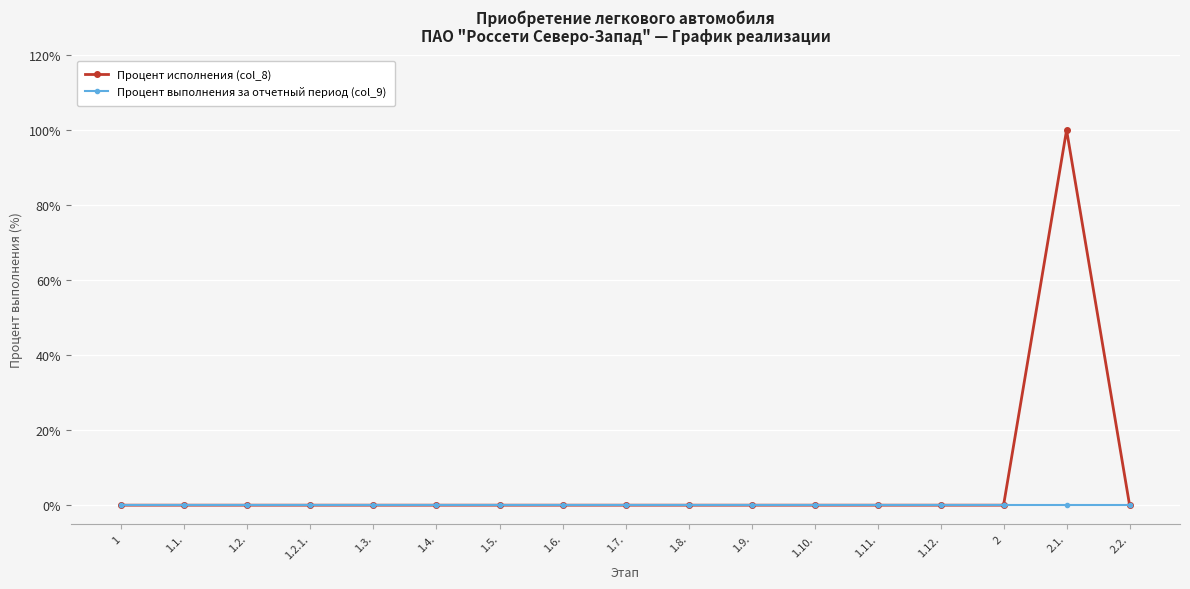

Does the chart have visible grid lines?

Yes